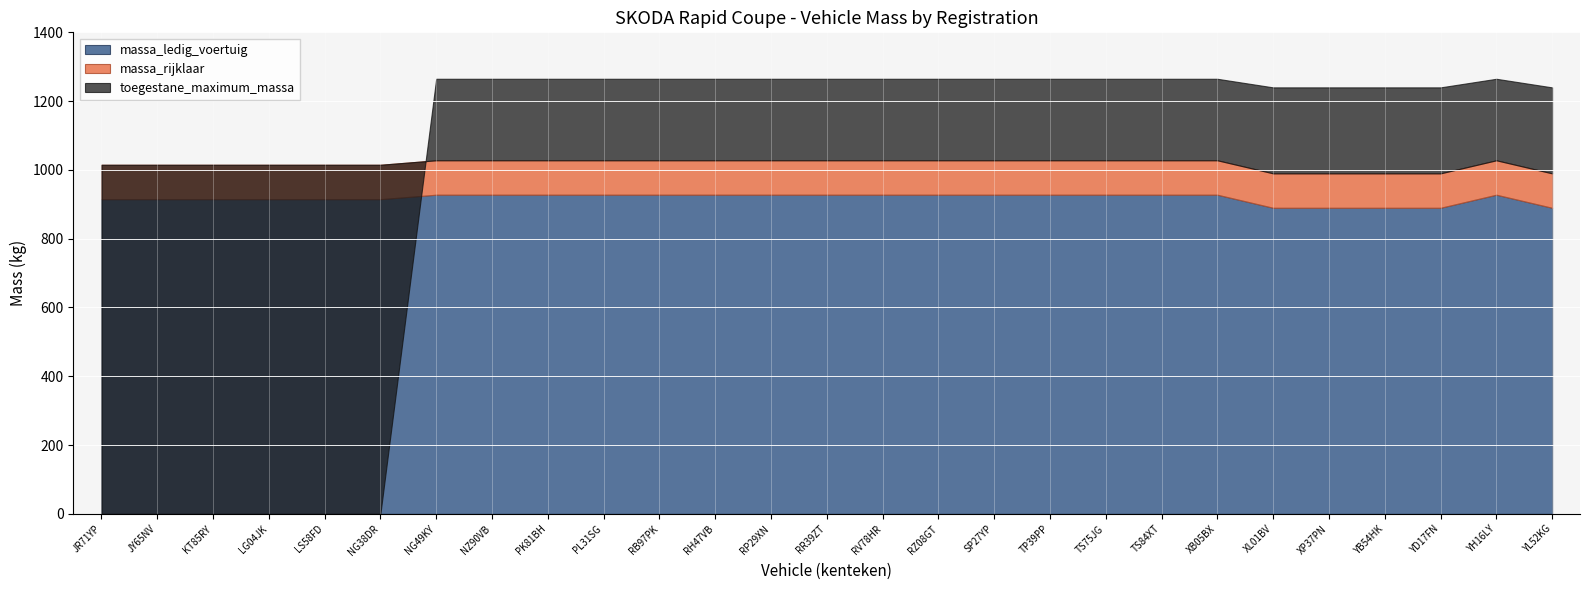

Where is massa_rijklaar nearest to the value 1009?

JR71YP